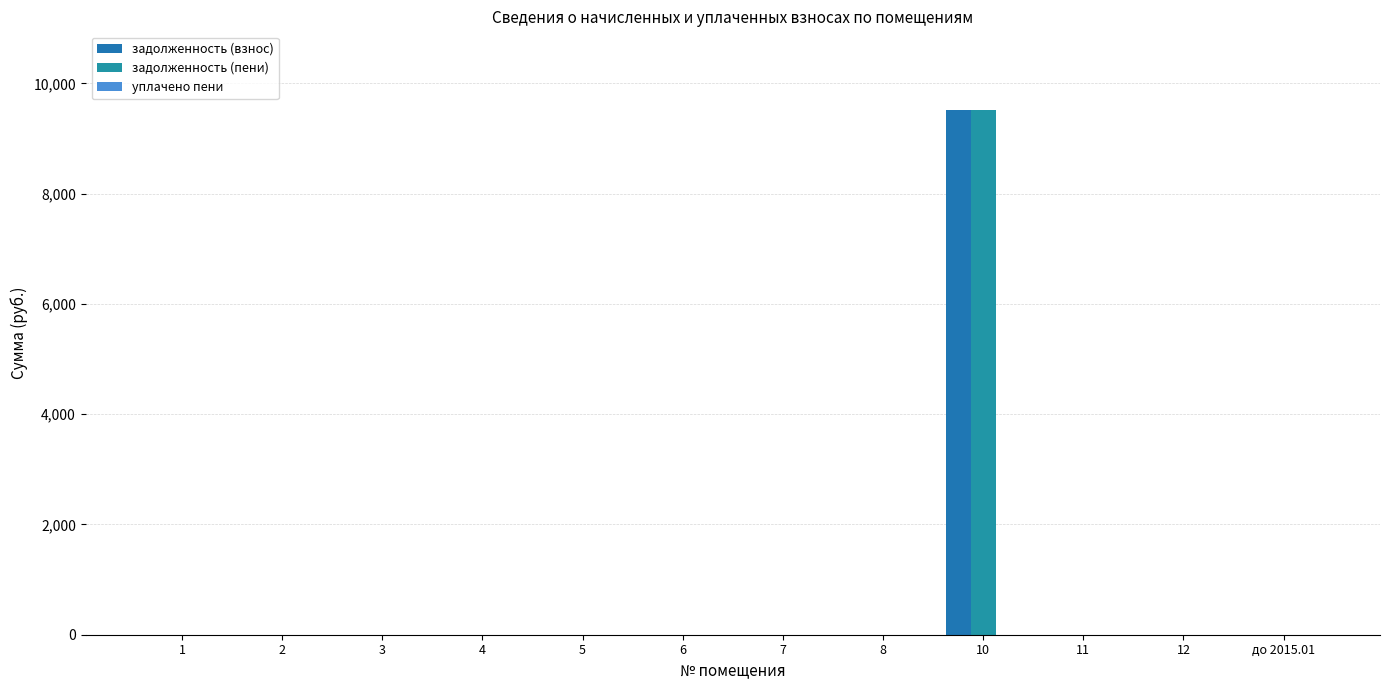

How many values in the задолженность (взнос) series exceed 0?

1